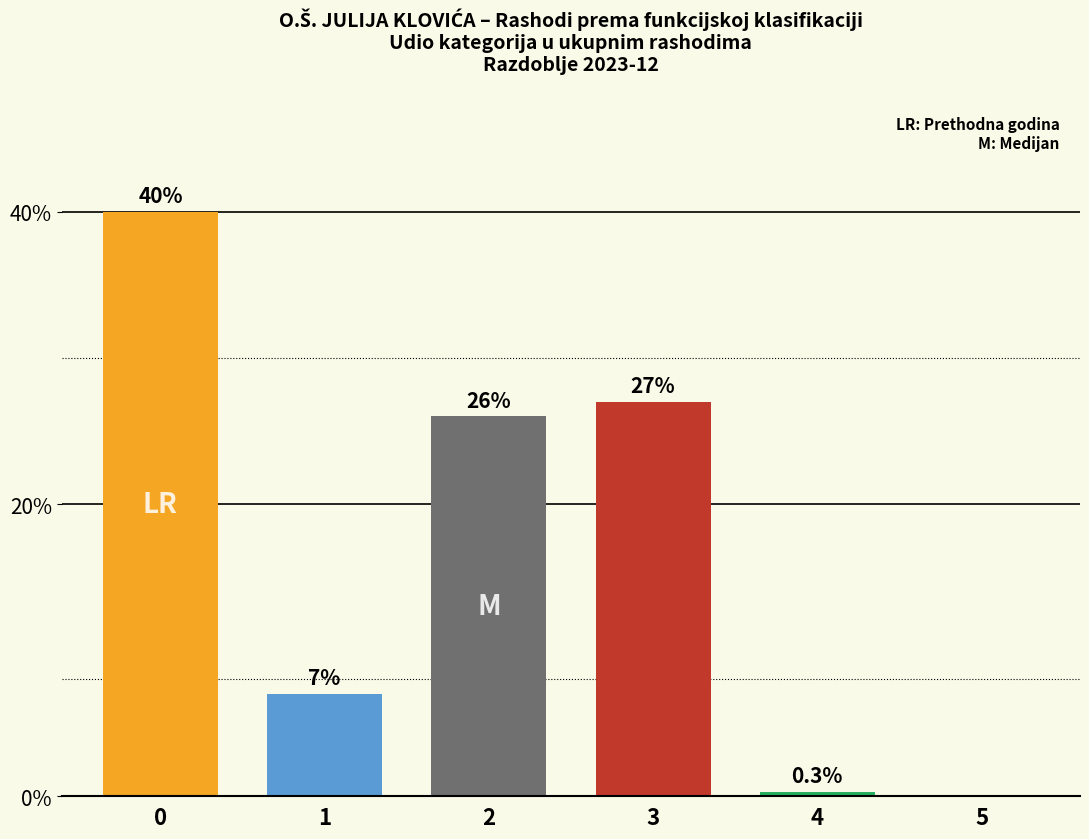

Are the bars grouped side by side (vs. stacked)?

No